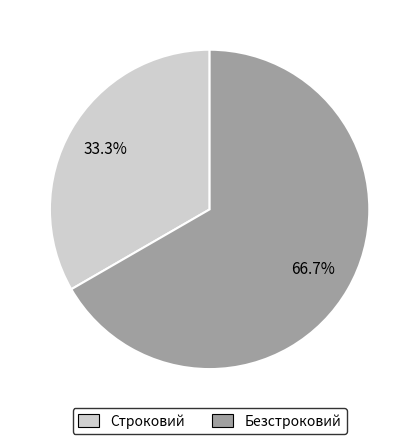

Which category accounts for the majority?

Безстроковий